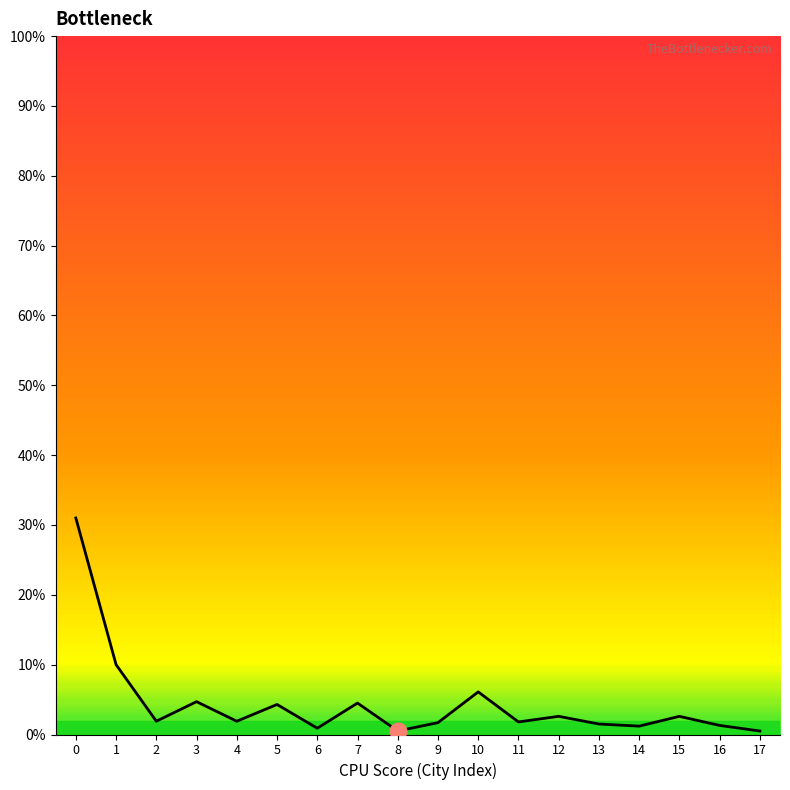

Where is the first local minimum?

2